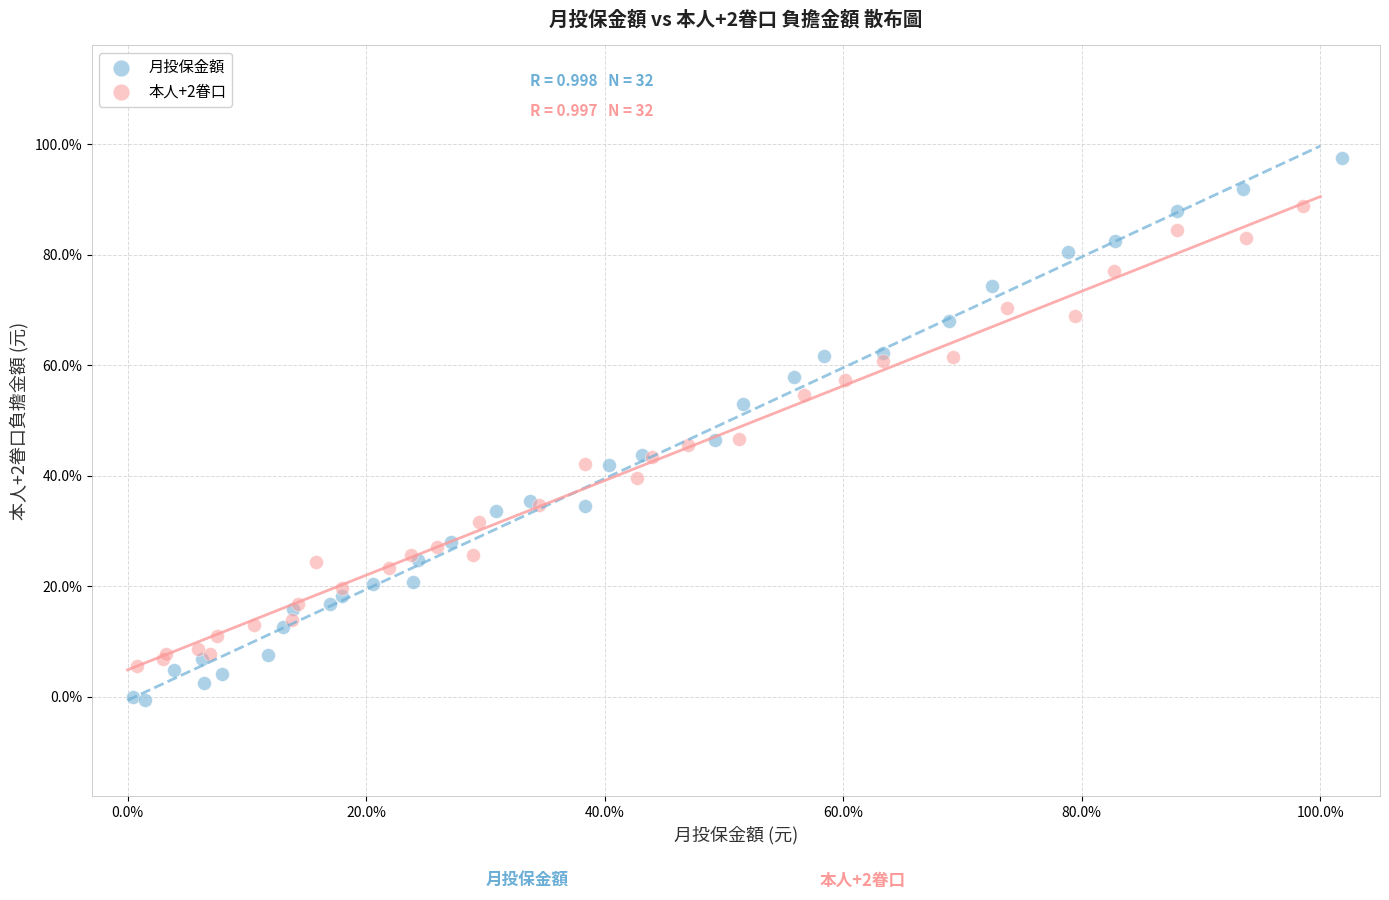

Which series has the widest spread of Y values?

月投保金額